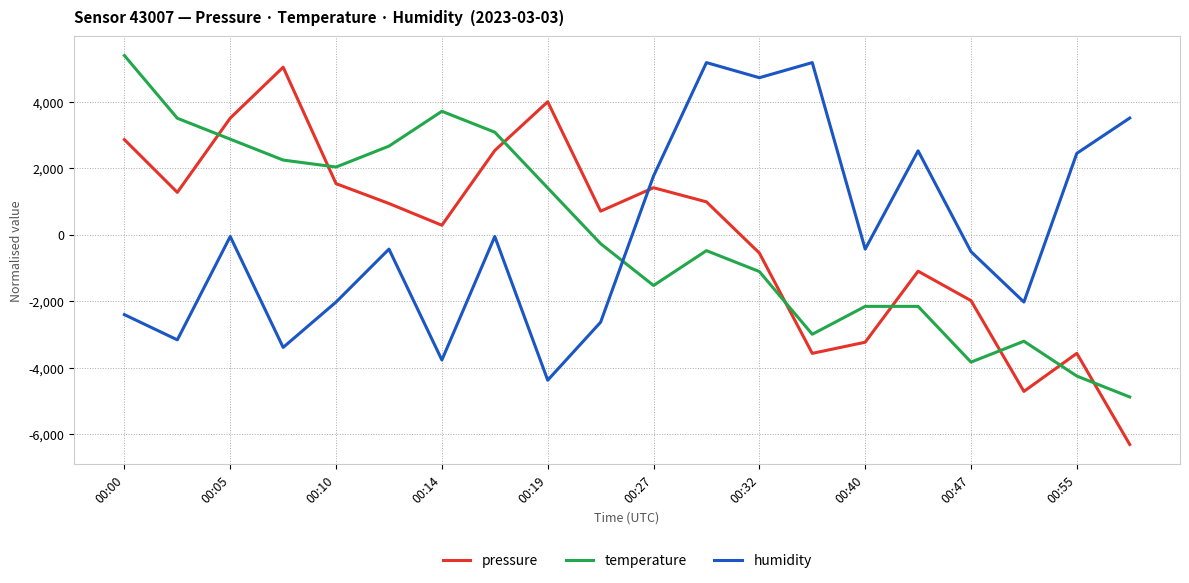

What is the difference between the second highest and second lowest values in the humidity series?

8943.9